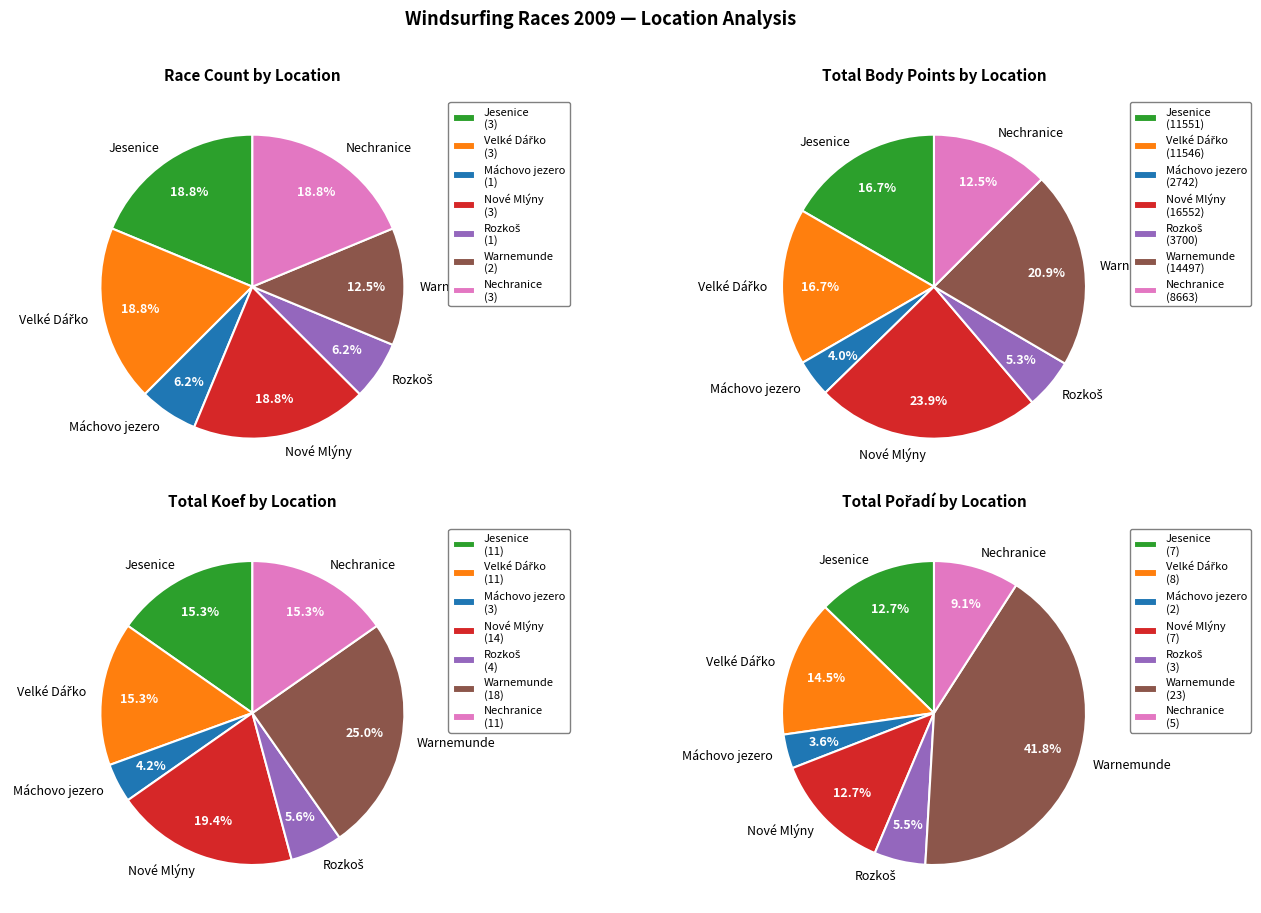

Which slice is the largest?

Jesenice